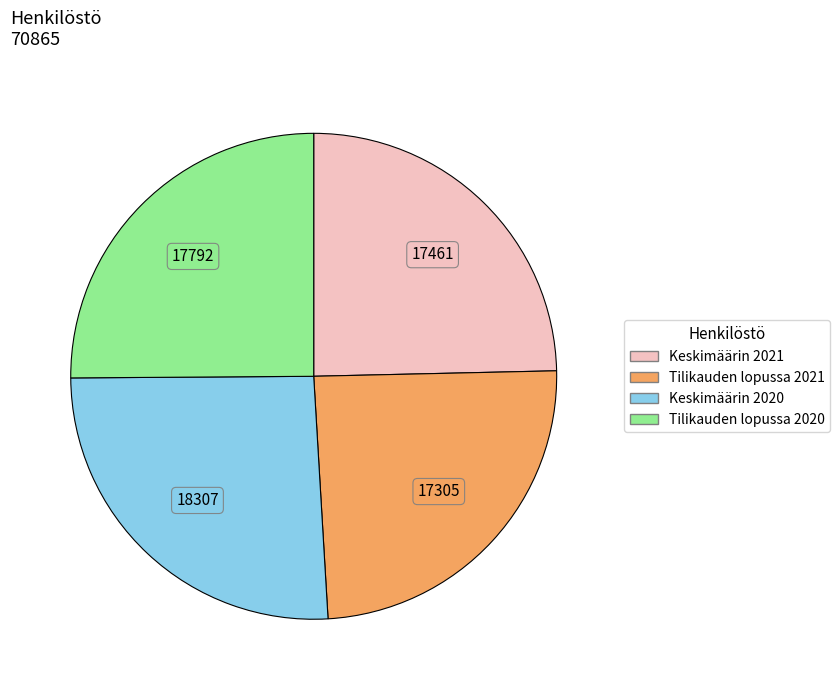

The Tilikauden lopussa 2021 slice represents 30% of the pie. True or false?

False